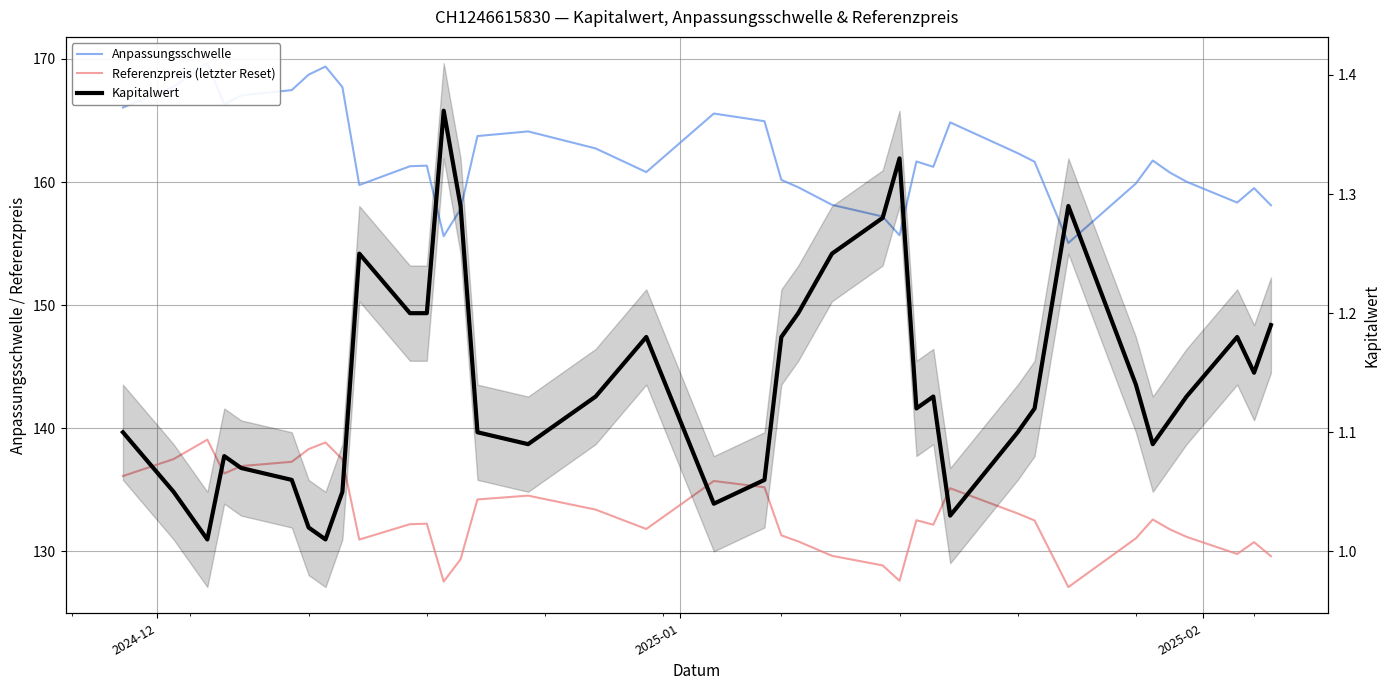

Which series has the widest spread of values?

Anpassungsschwelle